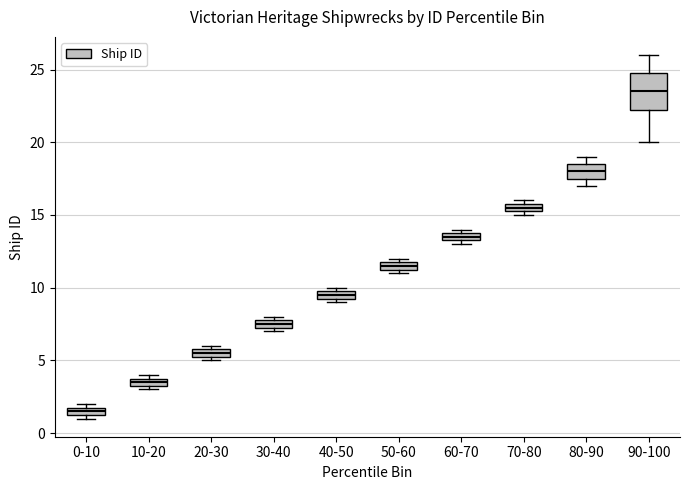

Which box is the tallest, from its lower edge to its upper edge?

90-100